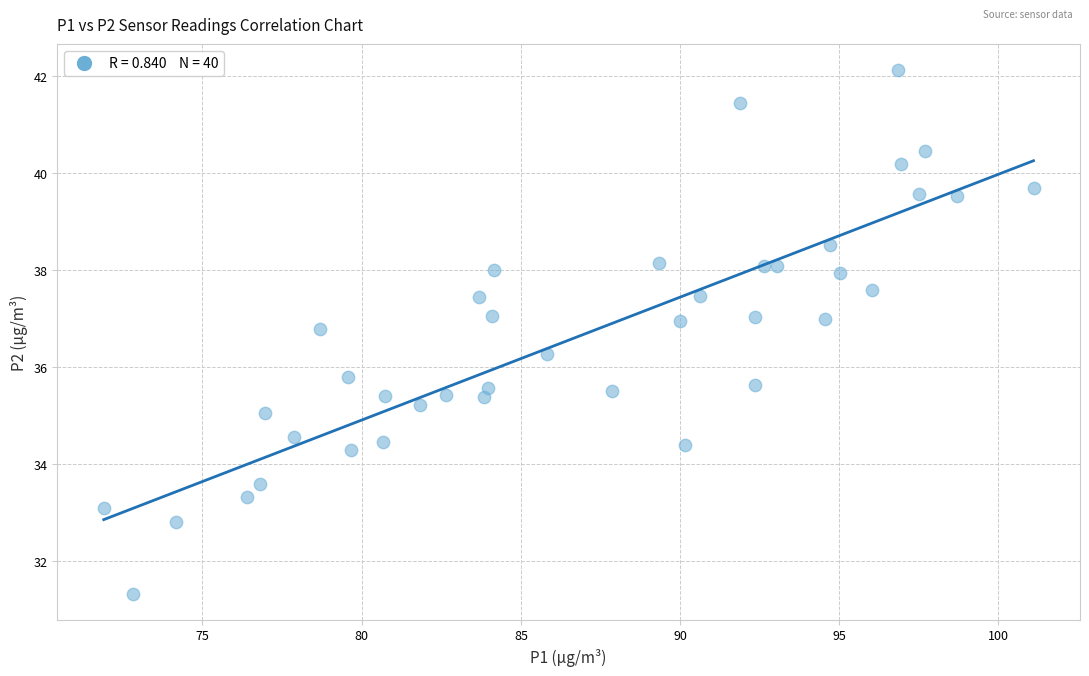

What is the range of X values (max minus min)?

29.2